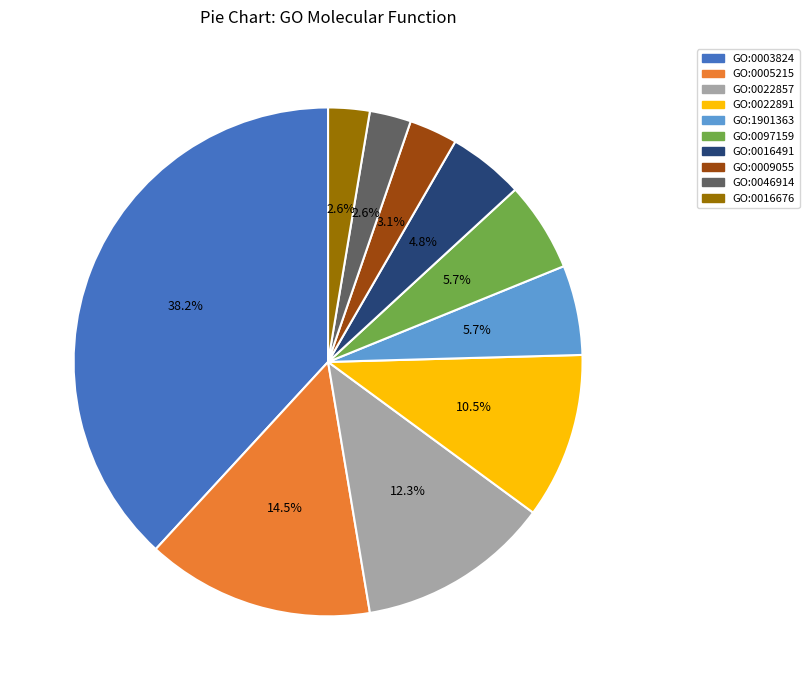

Which category has the biggest portion of the pie?

GO:0003824